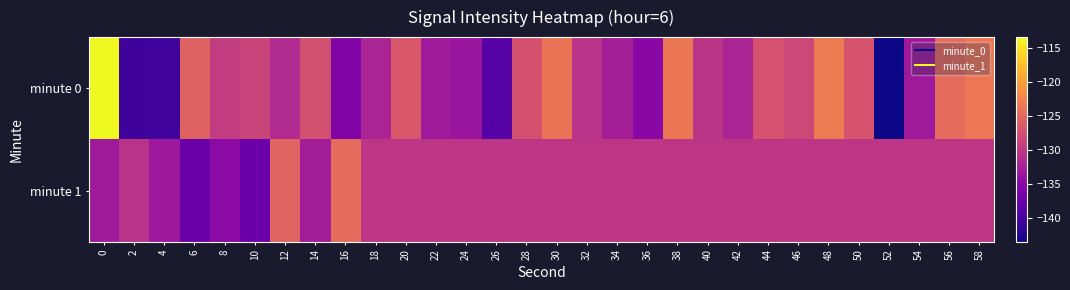

What is the spread (max minus min) of values at 36?

4.8